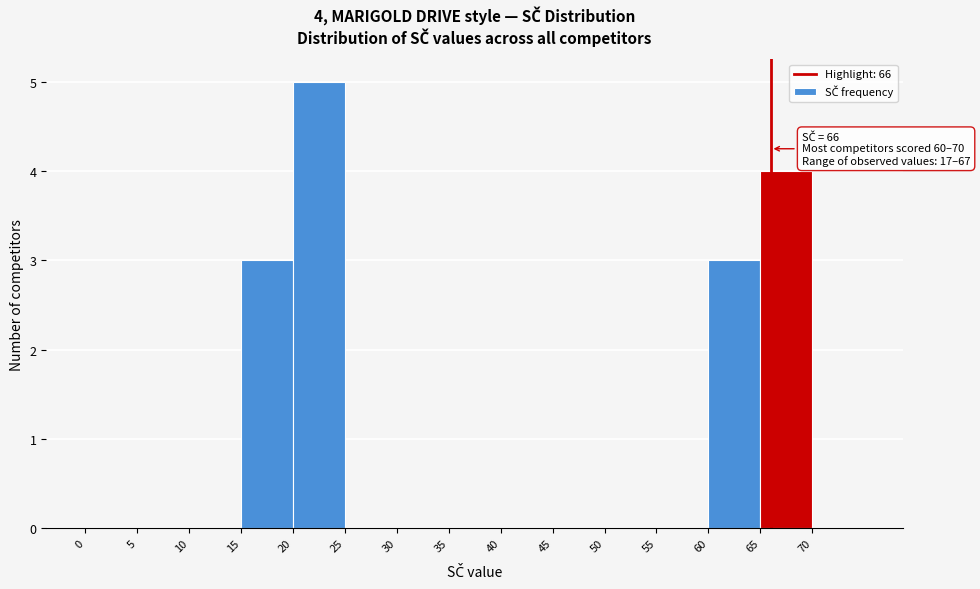

Over which range of the x-axis is the bar tallest?

20 to 25